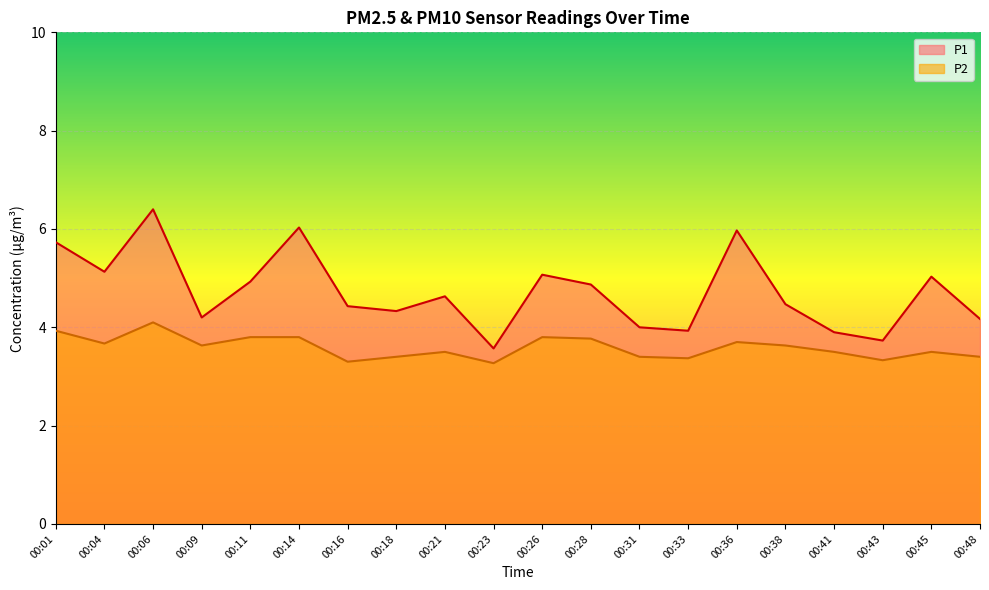

Reading right to left, extract all data points from this chart.

P1: 4.2	5.0	3.7	3.9	4.5	6.0	3.9	4.0	4.9	5.1	3.6	4.6	4.3	4.4	6.0	4.9	4.2	6.4	5.1	5.7
P2: 3.4	3.5	3.3	3.5	3.6	3.7	3.4	3.4	3.8	3.8	3.3	3.5	3.4	3.3	3.8	3.8	3.6	4.1	3.7	3.9